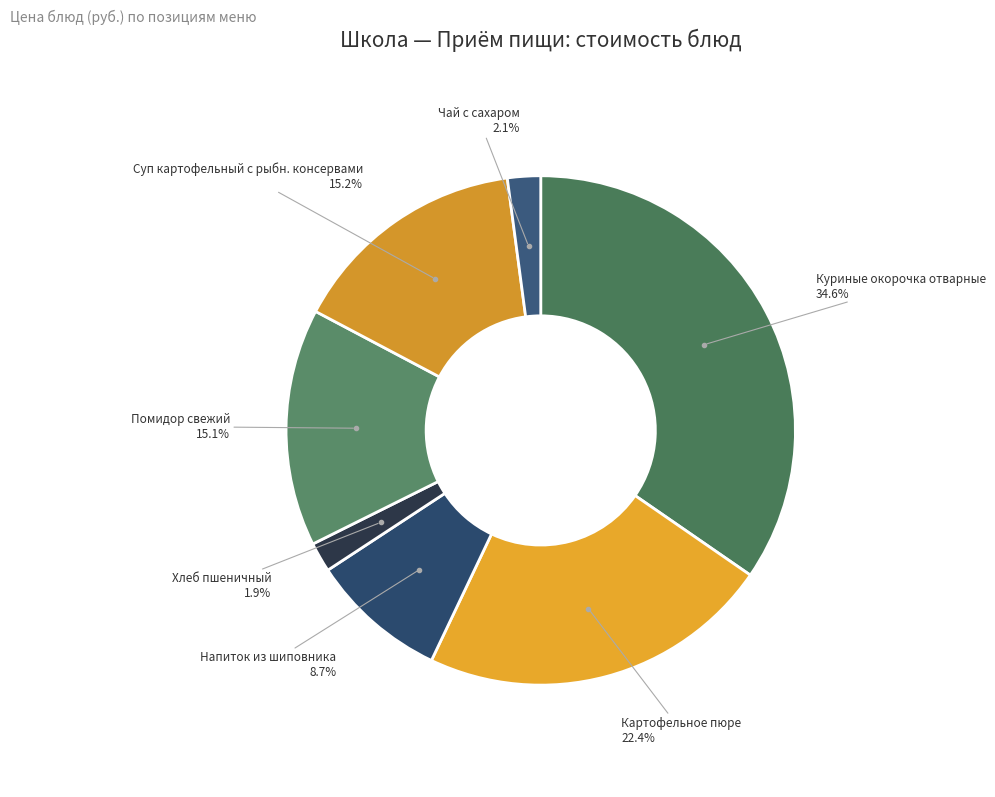

Count the number of slices in the pie.

7